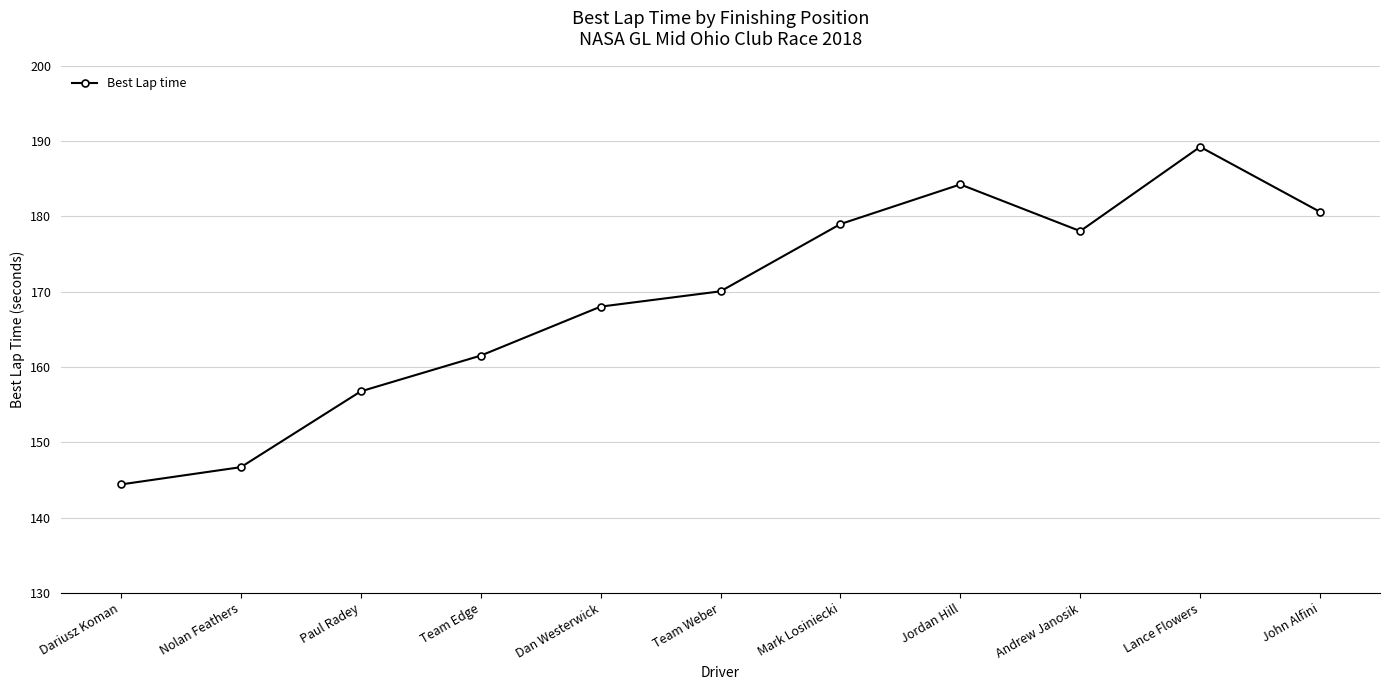

What is the label of the 2nd point from the right?

Lance Flowers